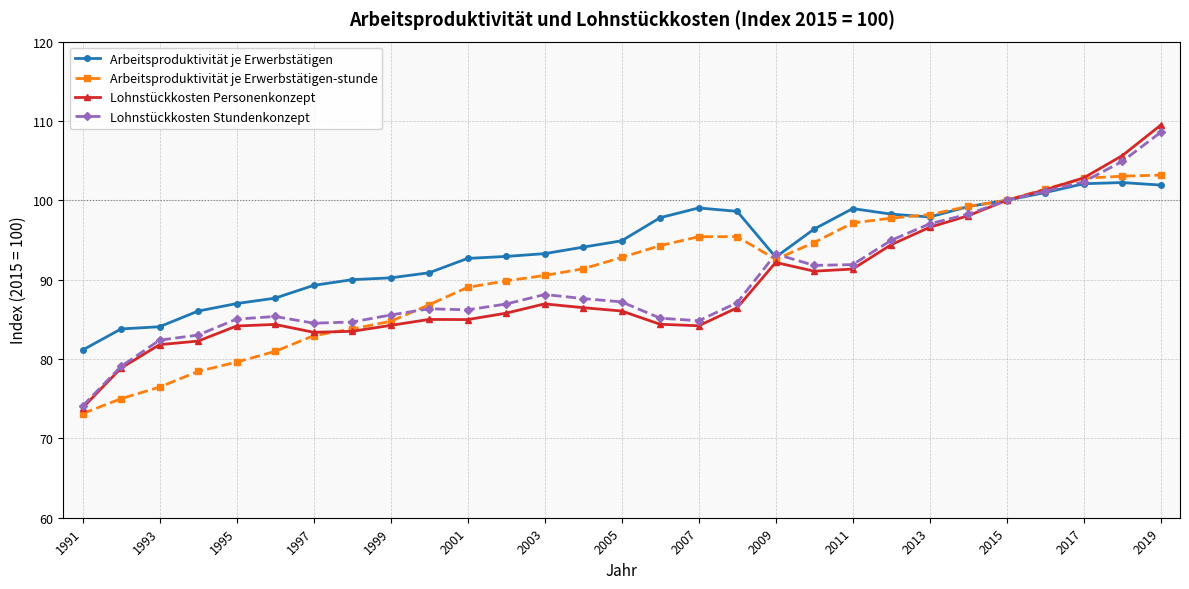

What is the highest value of the Lohnstückkosten Stundenkonzept series?

108.6